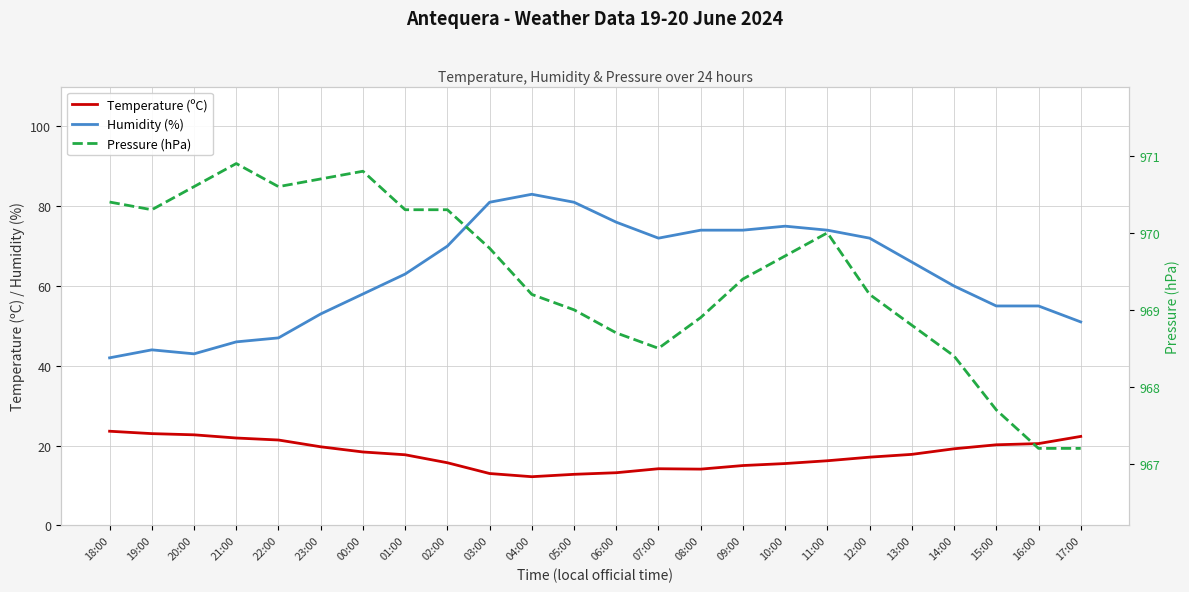

Reading right to left, extract all data points from this chart.

Temperature (ºC): 22.3	20.5	20.2	19.2	17.8	17.1	16.2	15.5	15.0	14.1	14.2	13.2	12.8	12.2	13.0	15.7	17.7	18.4	19.7	21.4	21.9	22.7	23.0	23.6
Humidity (%): 51.0	55.0	55.0	60.0	66.0	72.0	74.0	75.0	74.0	74.0	72.0	76.0	81.0	83.0	81.0	70.0	63.0	58.0	53.0	47.0	46.0	43.0	44.0	42.0
Pressure (hPa): 967.2	967.2	967.7	968.4	968.8	969.2	970.0	969.7	969.4	968.9	968.5	968.7	969.0	969.2	969.8	970.3	970.3	970.8	970.7	970.6	970.9	970.6	970.3	970.4